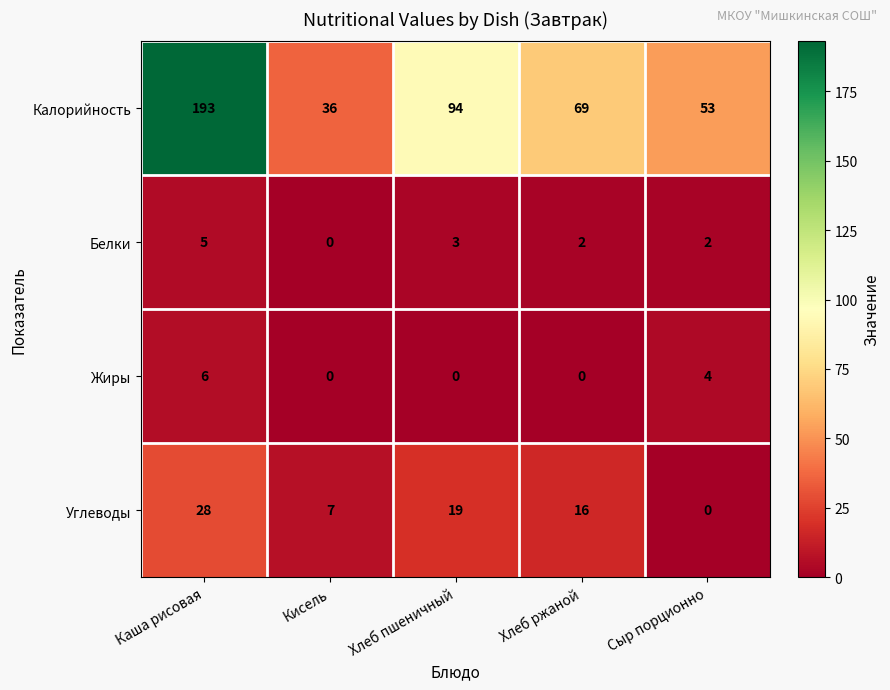

Read the Углеводы value at Каша рисовая.

28